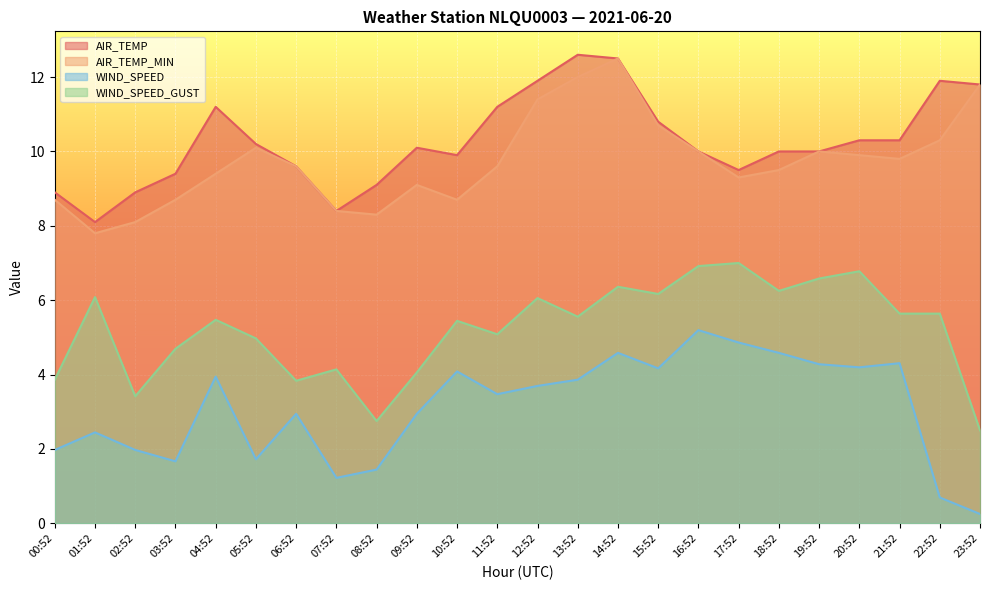

At which label does AIR_TEMP_MIN reach its minimum?

01:52